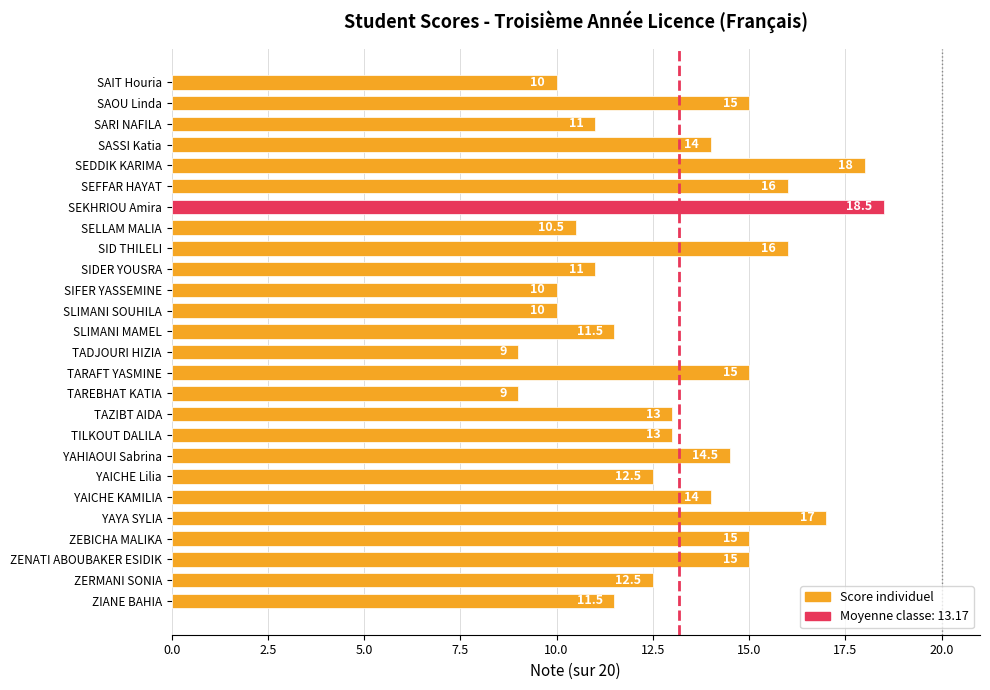

What is the label of the 26th bar from the bottom?

SAIT Houria